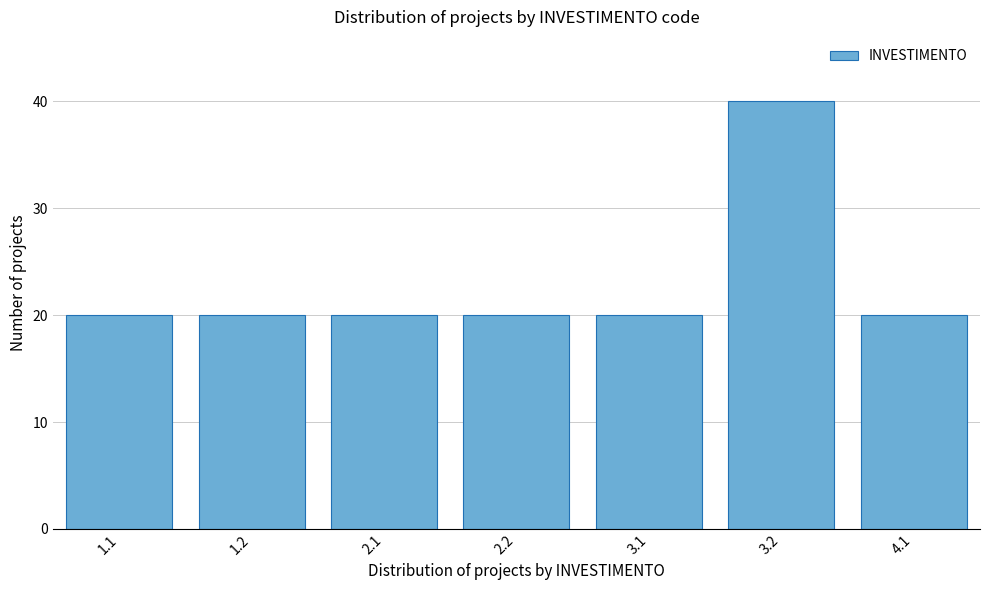

Reading right to left, transcribe all the data shown in this chart.

20	40	20	20	20	20	20